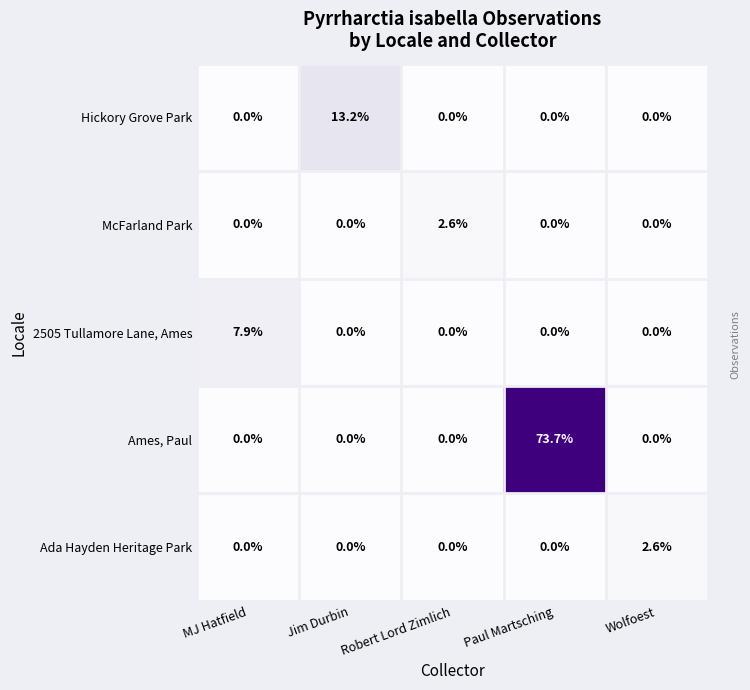

At how many categories does at least one series exceed 14?

1